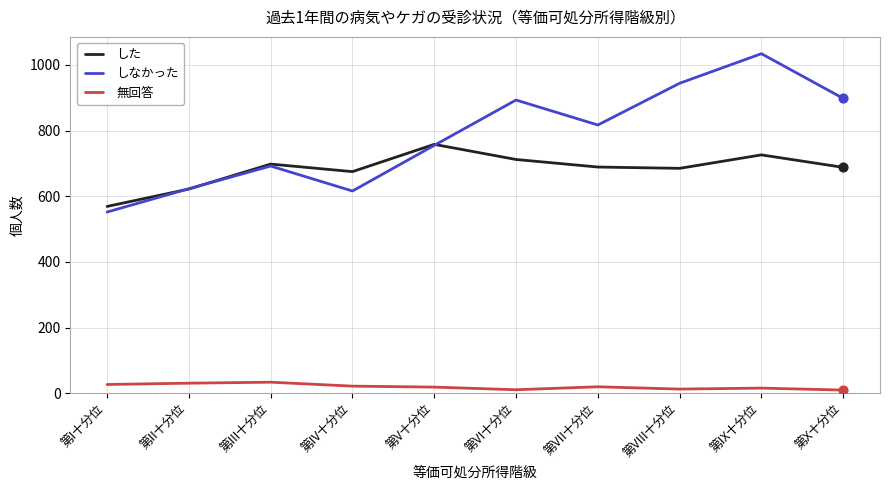

At how many categories does at least one series exceed 842?

4